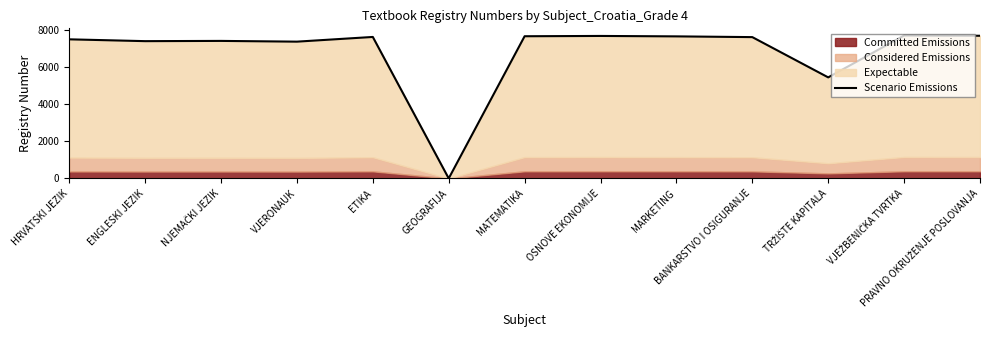

Rank the categories by value from lowest to highest.

GEOGRAFIJA, TRŽIŠTE KAPITALA, VJERONAUK, ENGLESKI JEZIK, NJEMAČKI JEZIK, HRVATSKI JEZIK, BANKARSTVO I OSIGURANJE, ETIKA, MARKETING, MATEMATIKA, OSNOVE EKONOMIJE, PRAVNO OKRUŽENJE POSLOVANJA, VJEŽBENIČKA TVRTKA